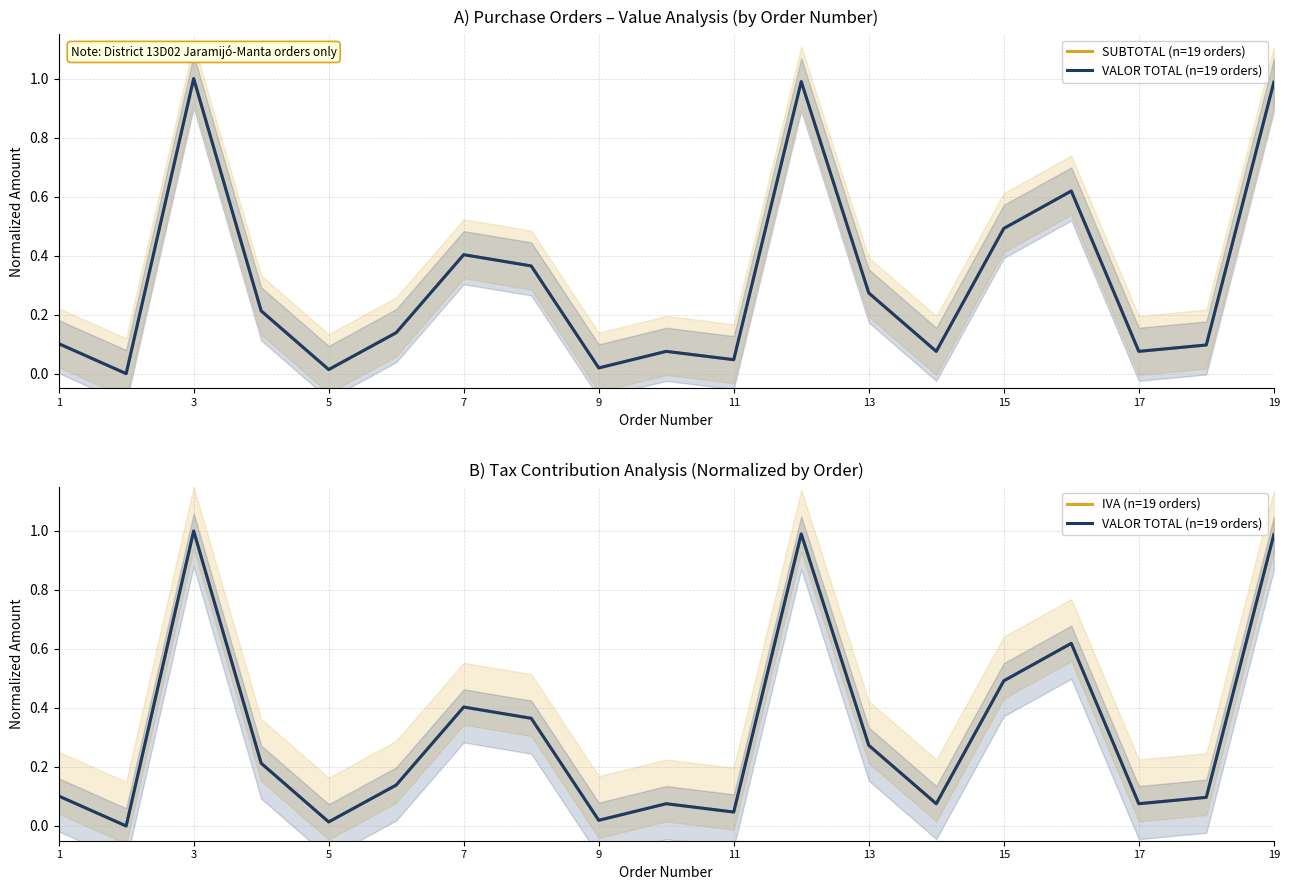

Is it true that VALOR TOTAL (n=19 orders) equals 0.1 at 7?

False